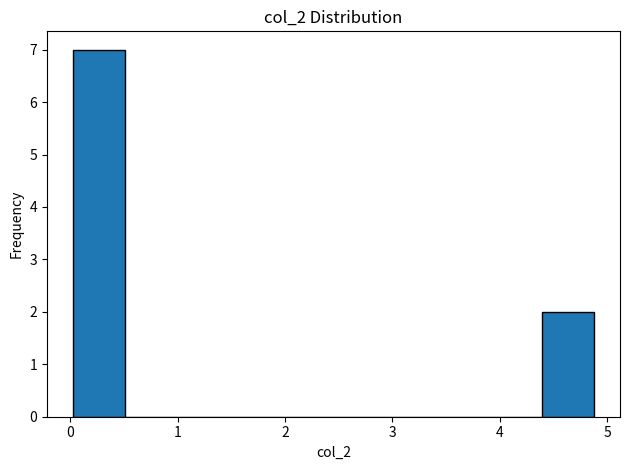

Reading left to right, transcribe this chart: for each bar, give the range it covers on the x-axis and its height. Neither the bar edges nor the heights are printed on the chart, so give them approximately, as read against the axes.

0.0 to 0.5: 7
0.5 to 1.0: 0
1.0 to 1.5: 0
1.5 to 2.0: 0
2.0 to 2.5: 0
2.5 to 2.9: 0
2.9 to 3.4: 0
3.4 to 3.9: 0
3.9 to 4.4: 0
4.4 to 4.9: 2